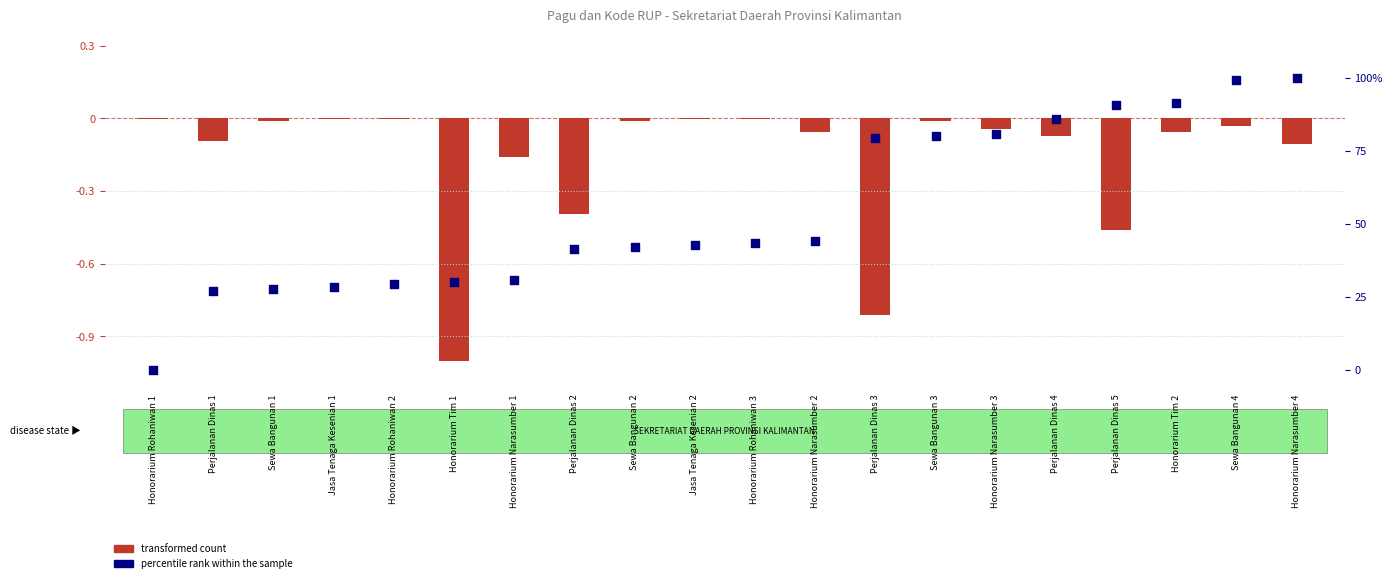

At which category is the sum across all series the highest?

Honorarium Narasumber 4